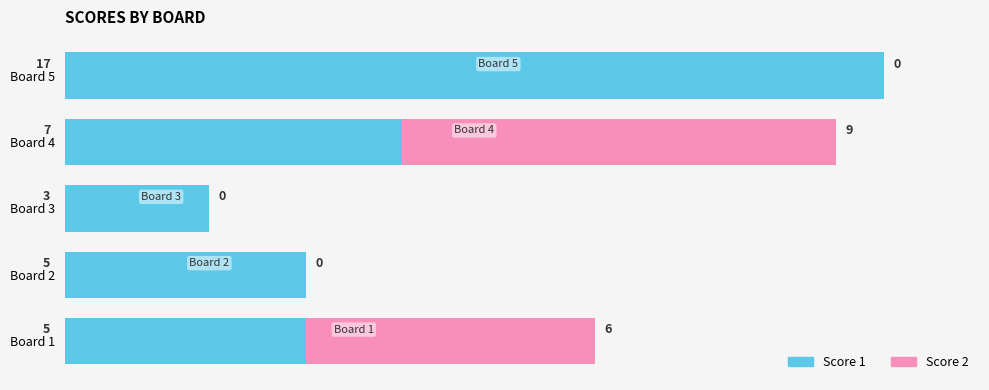

What is the value of the Score 1 bar at the 1st from the left?

5